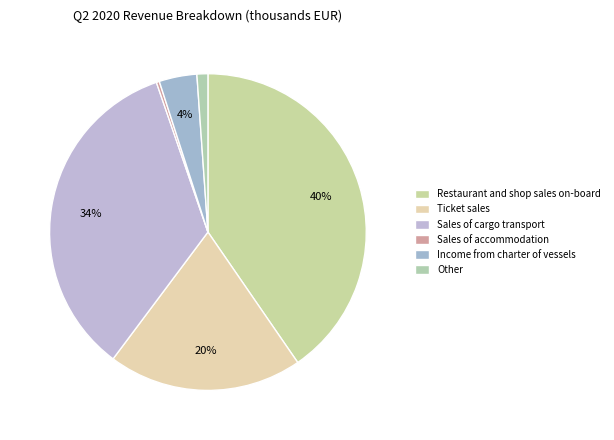

What is the total percentage of Other and Sales of cargo transport?

35.6%